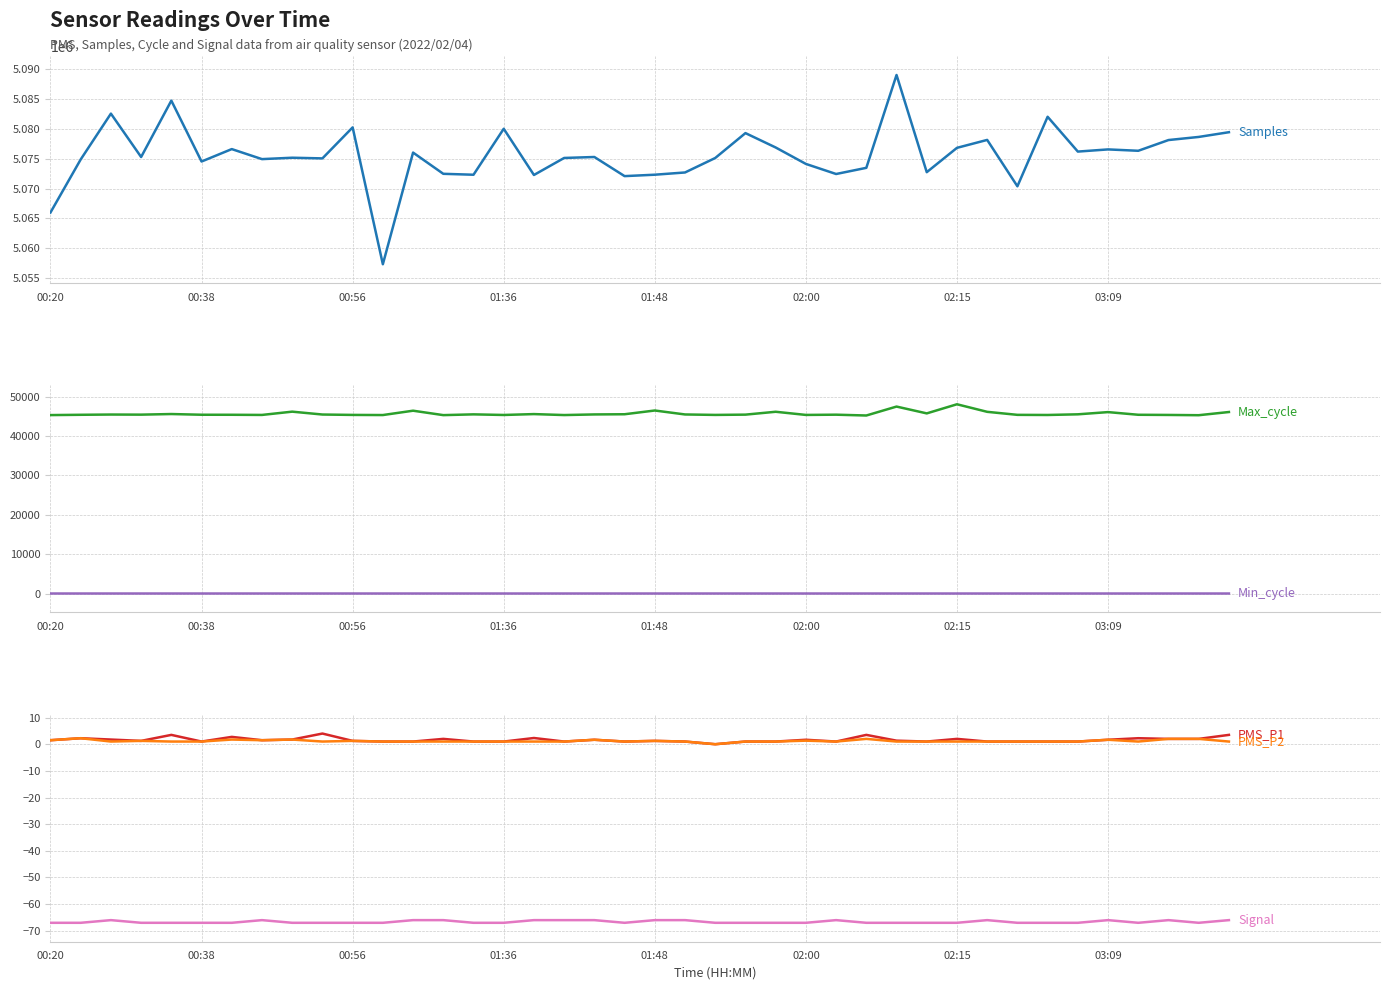

True or false: Min_cycle and Max_cycle intersect in this chart.

False